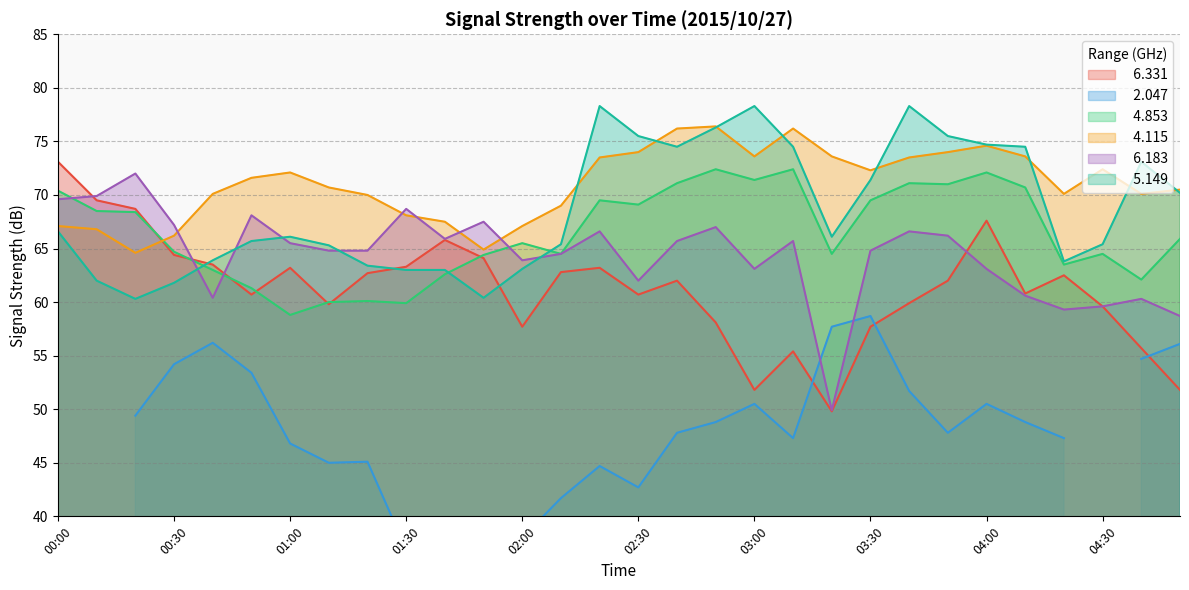

What is the maximum value shown in the chart?

78.3